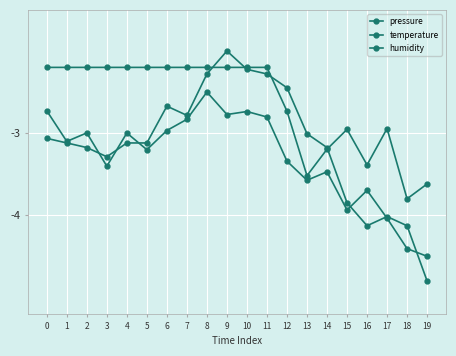

At how many categories does at least one series exceed -4?

20